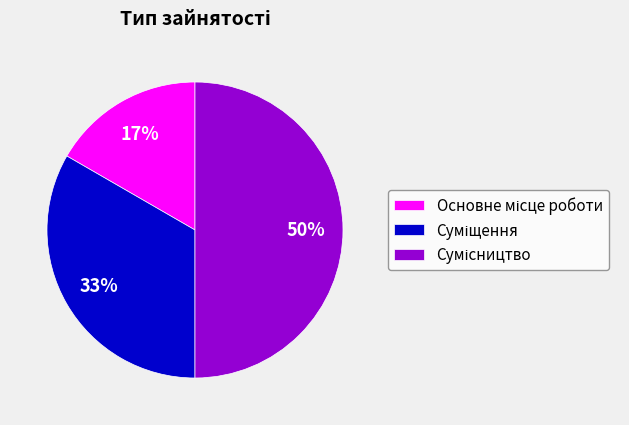

To the nearest percent, what is the average slice percentage?

33%